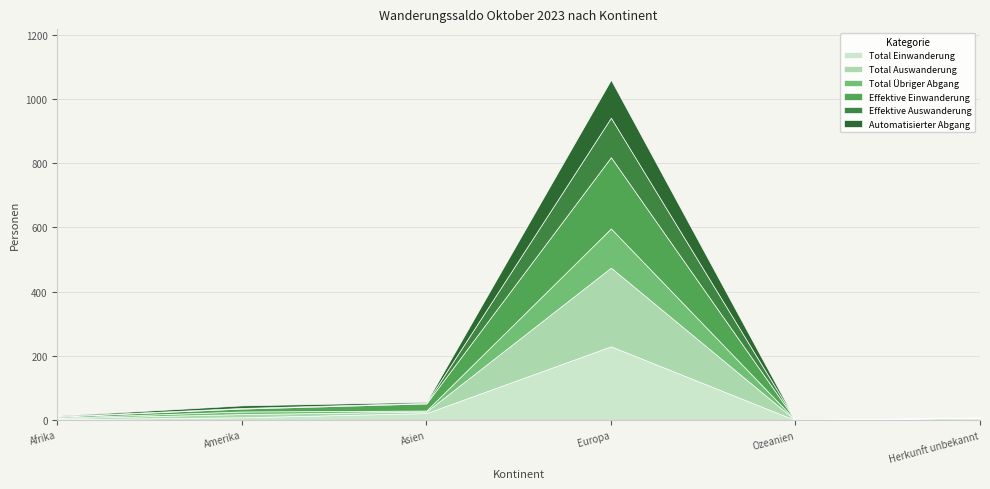

What is the spread (max minus min) of values at Amerika?

8